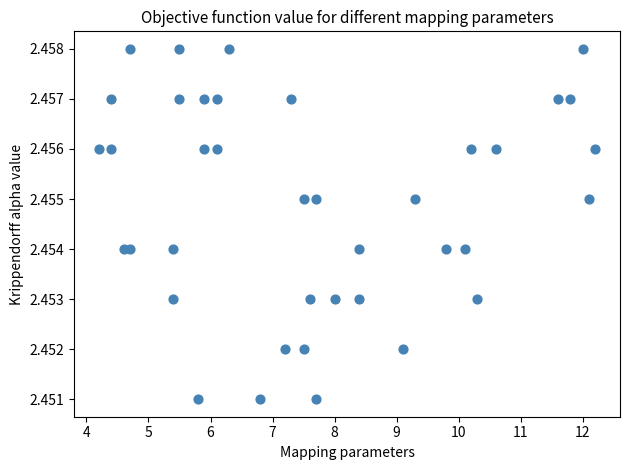

What is the range of X values (max minus min)?

8.0